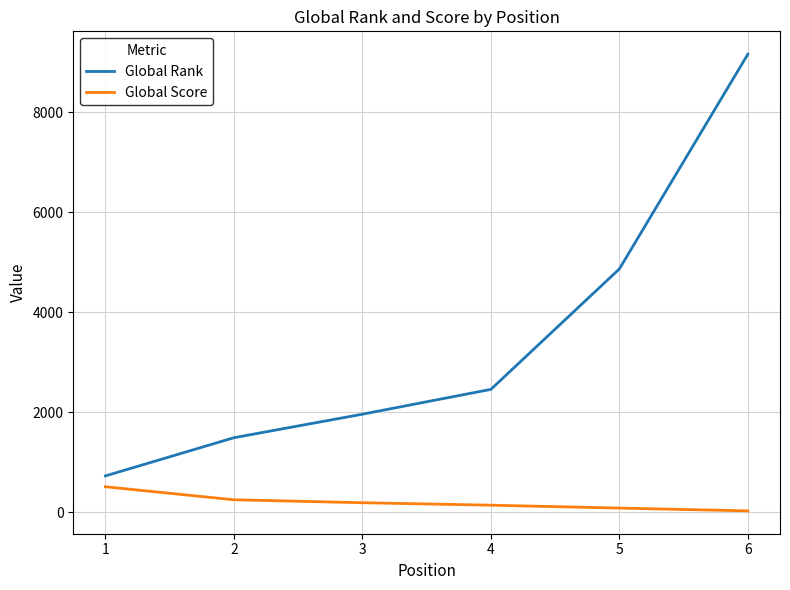

What is the maximum value for Global Score?

512